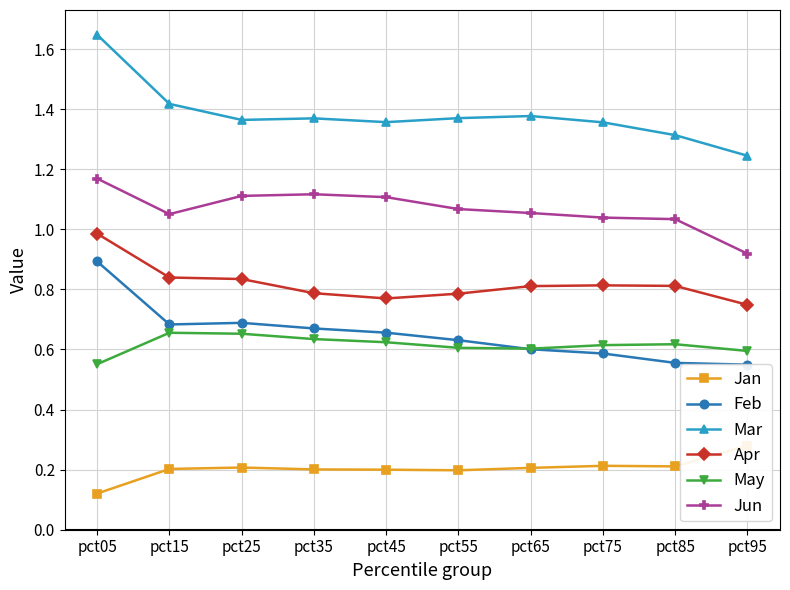

In May, how many points are higher than both neighbors (excluding endpoints)?

2